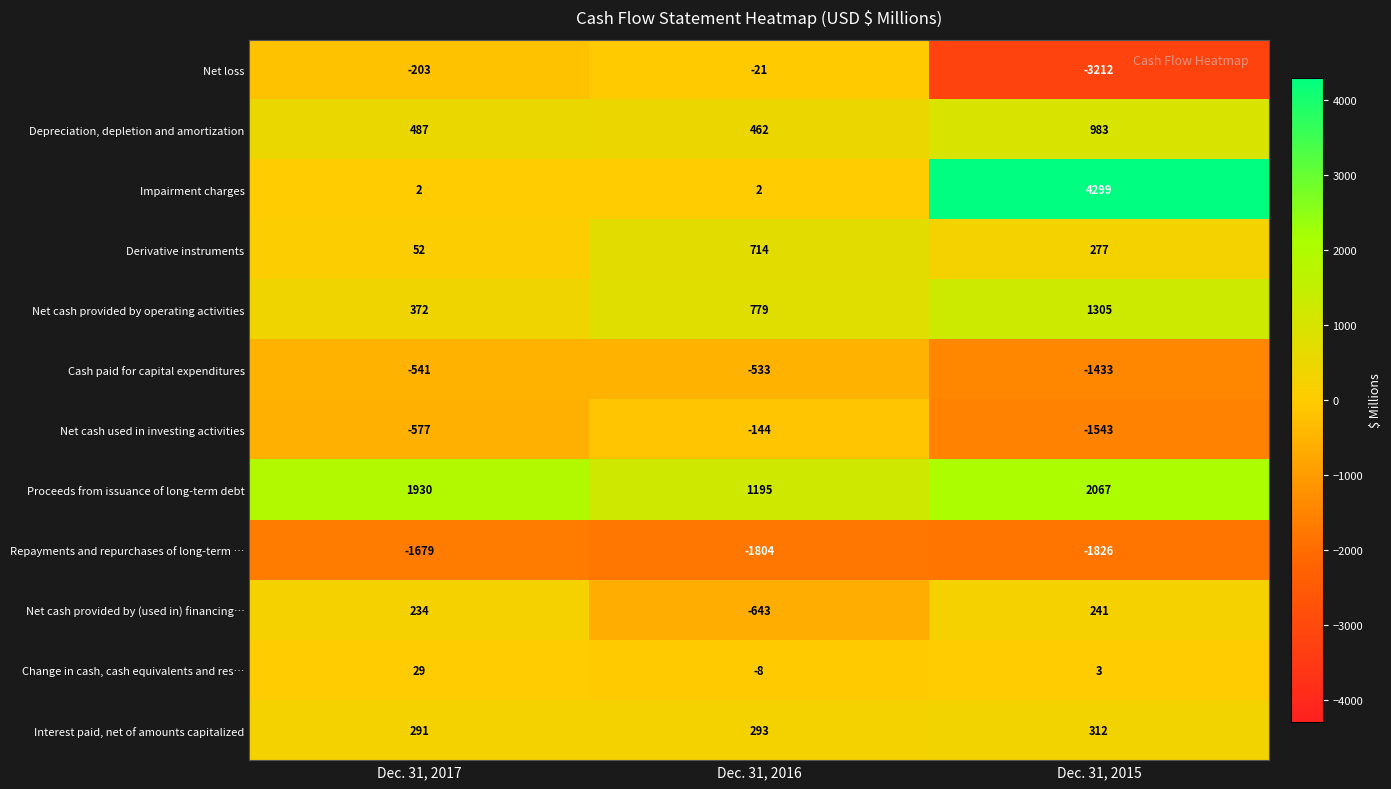

What is the greatest value displayed?

4299